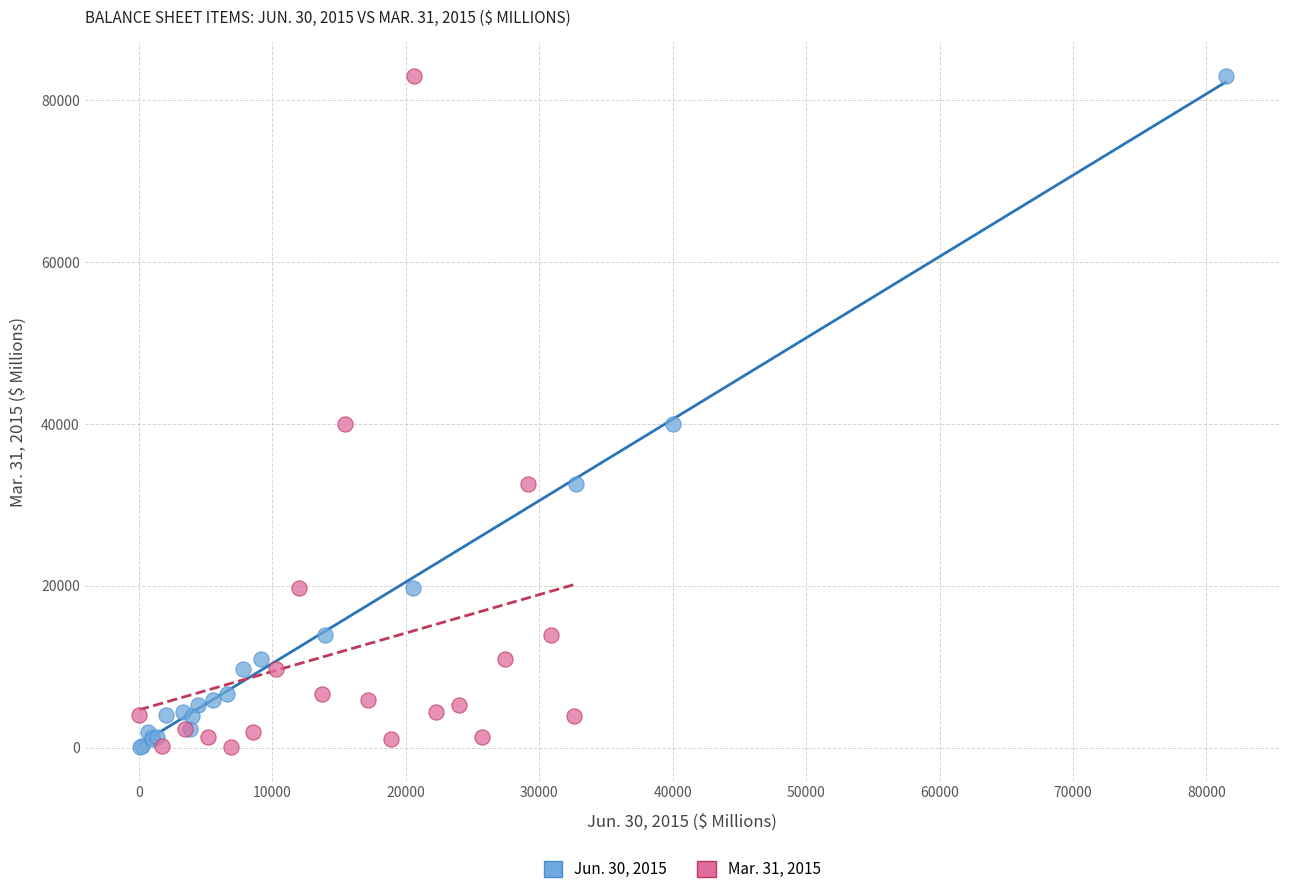

What are all the series names shown in the legend?

Jun. 30, 2015, Mar. 31, 2015